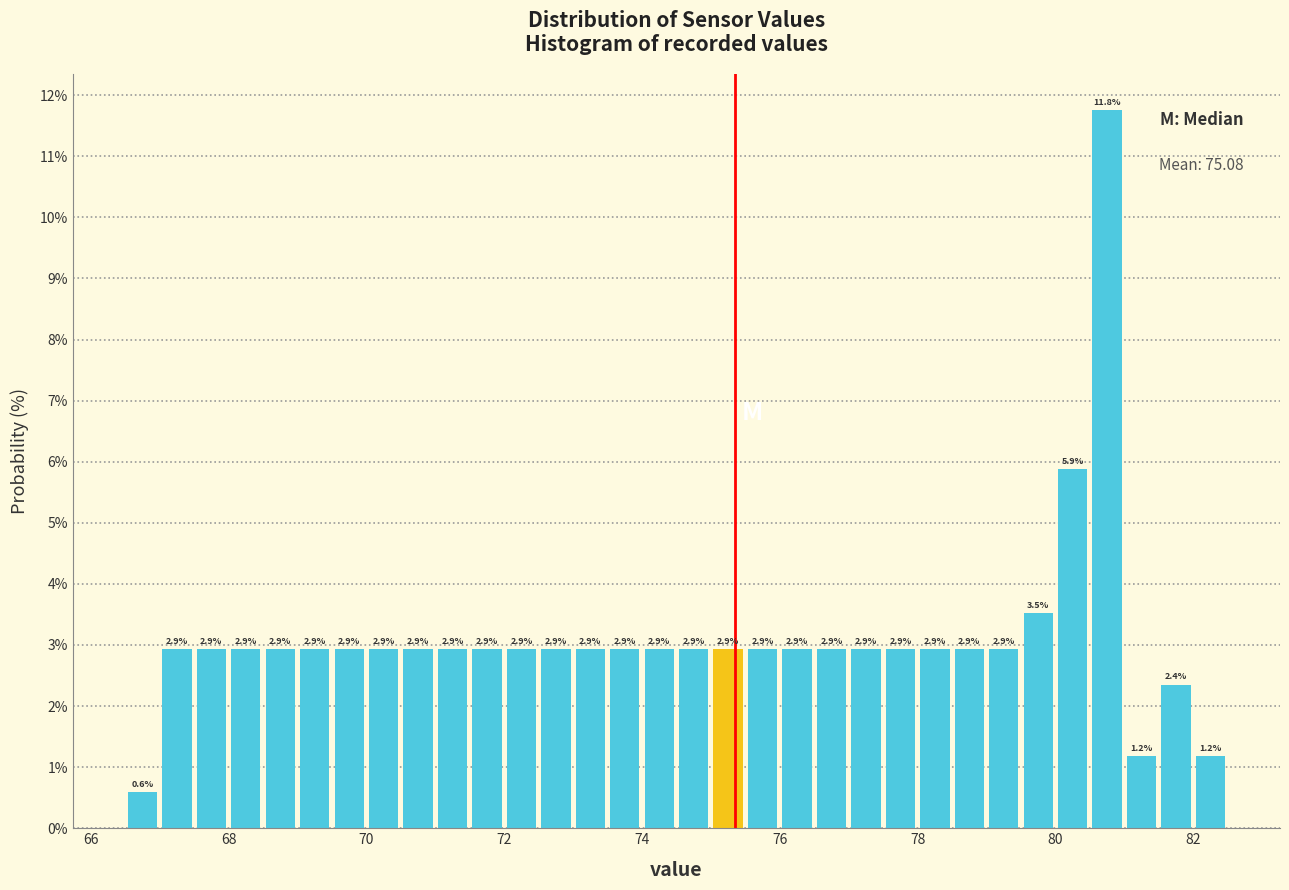

Read against the x-axis, roughly where is the centre of the tallest bar?

80.8